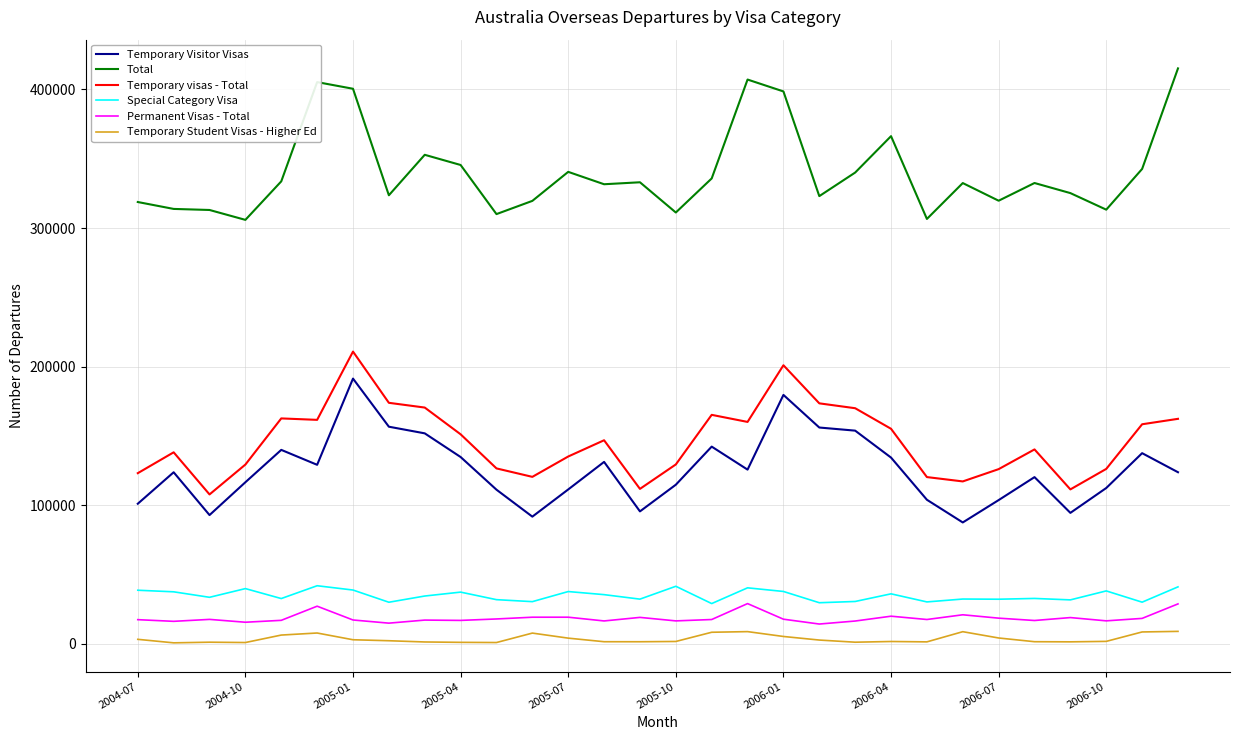

True or false: Temporary Visitor Visas and Total cross at least once.

False